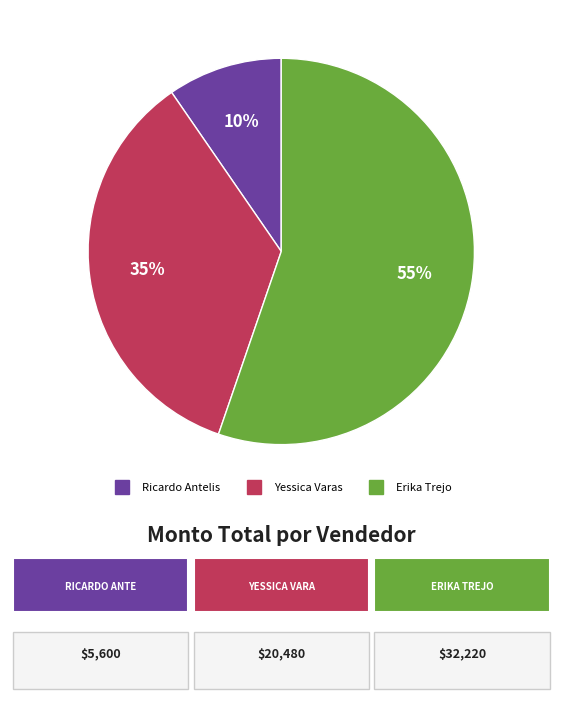

How many segments does this pie chart have?

3